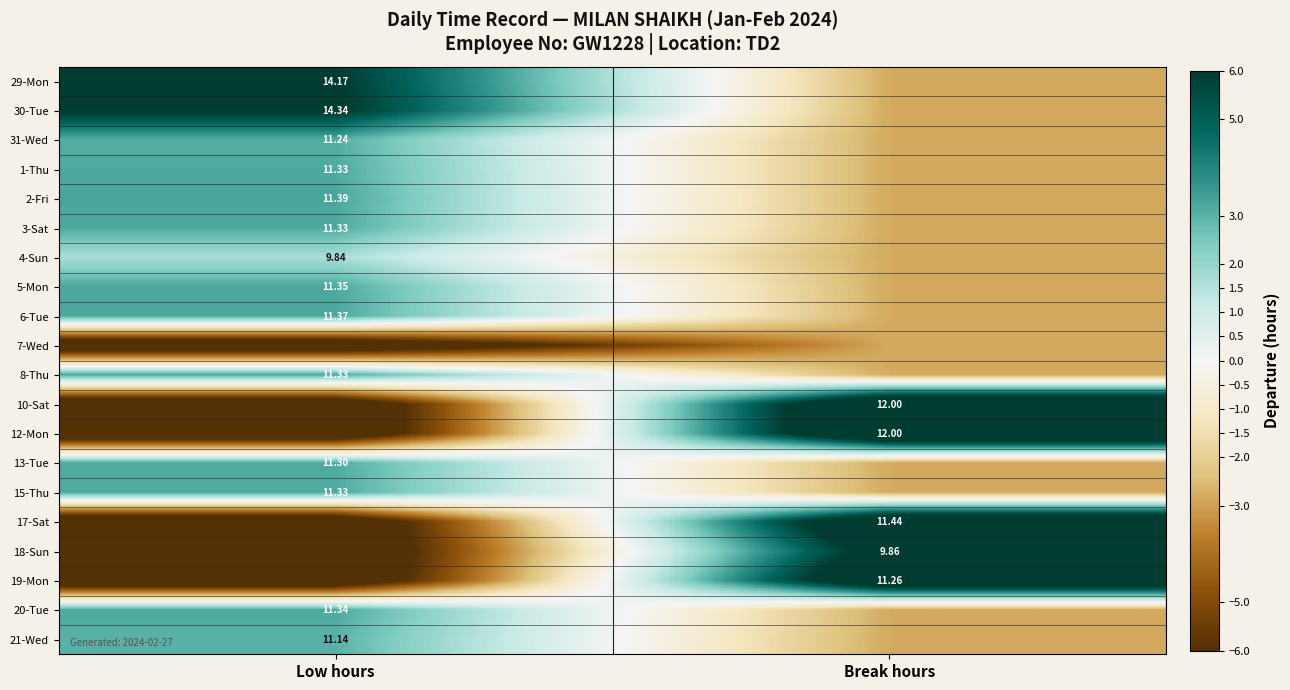

At how many categories does at least one series exceed 5?

2